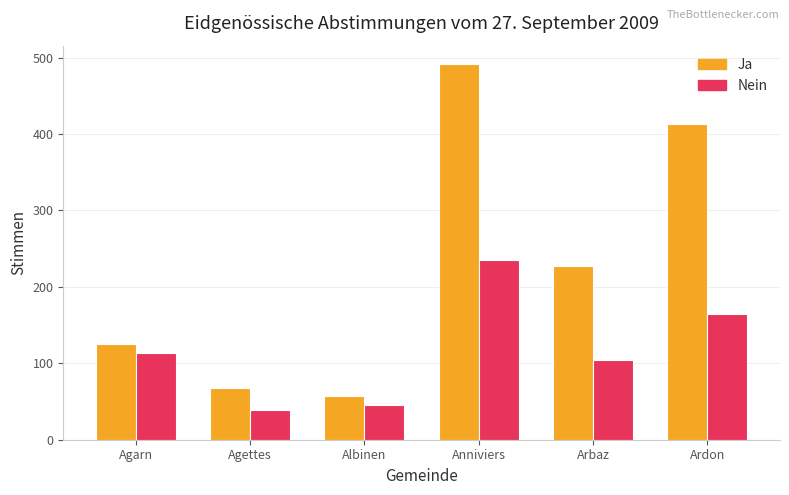

Which series has the largest total across all categories?

Ja